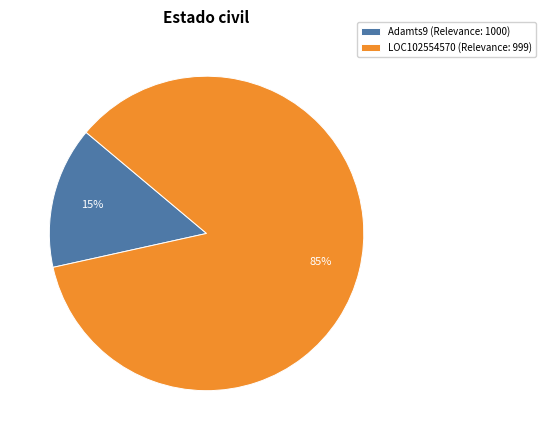

Is it true that LOC102554570 (Relevance: 999) is 85% of the pie?

True